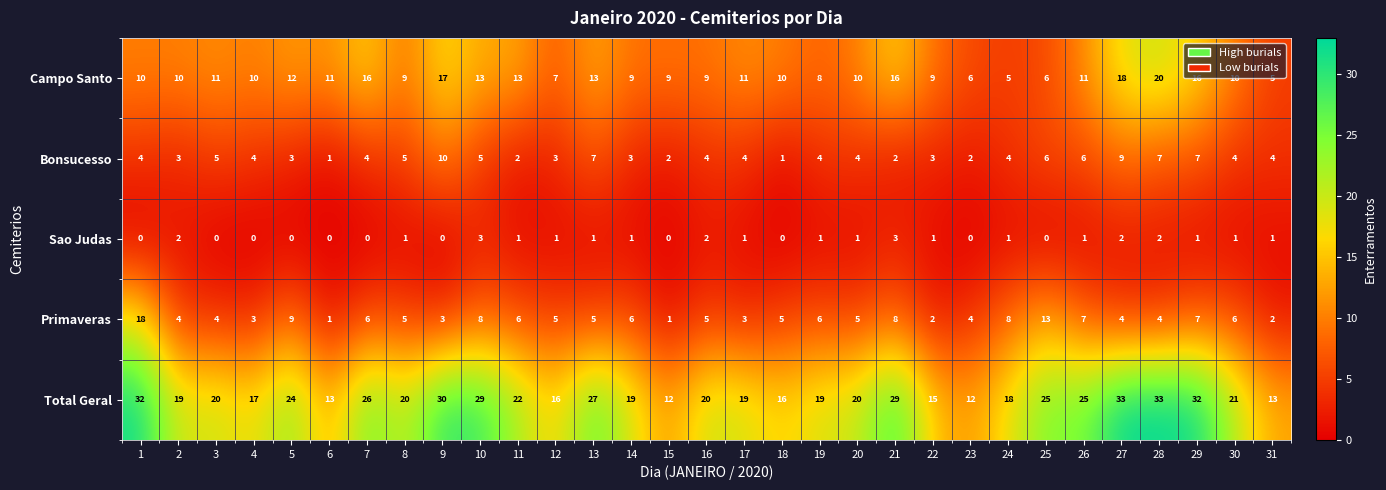

What is the difference between the highest and lowest values at 2?

17